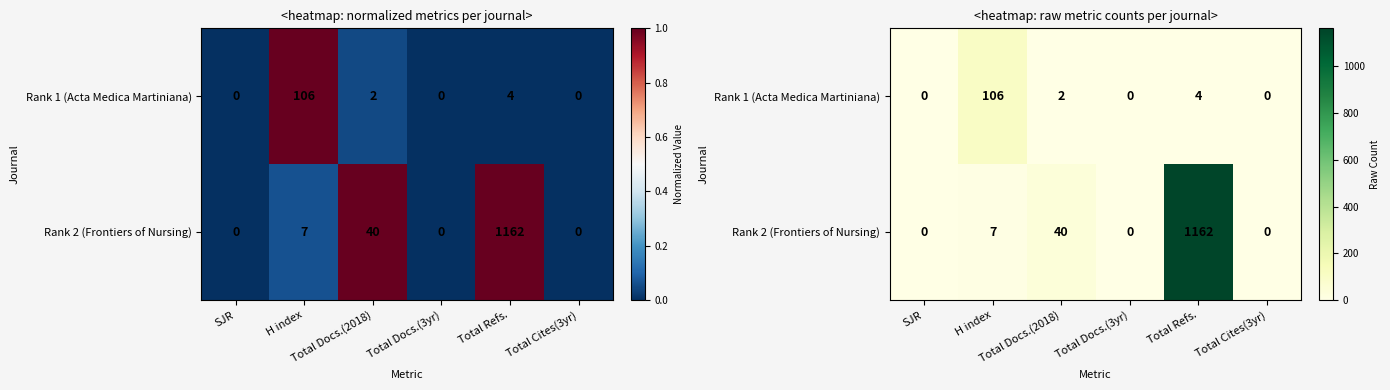

What is the average value of the Rank 1 (Acta Medica Martiniana) series?

19